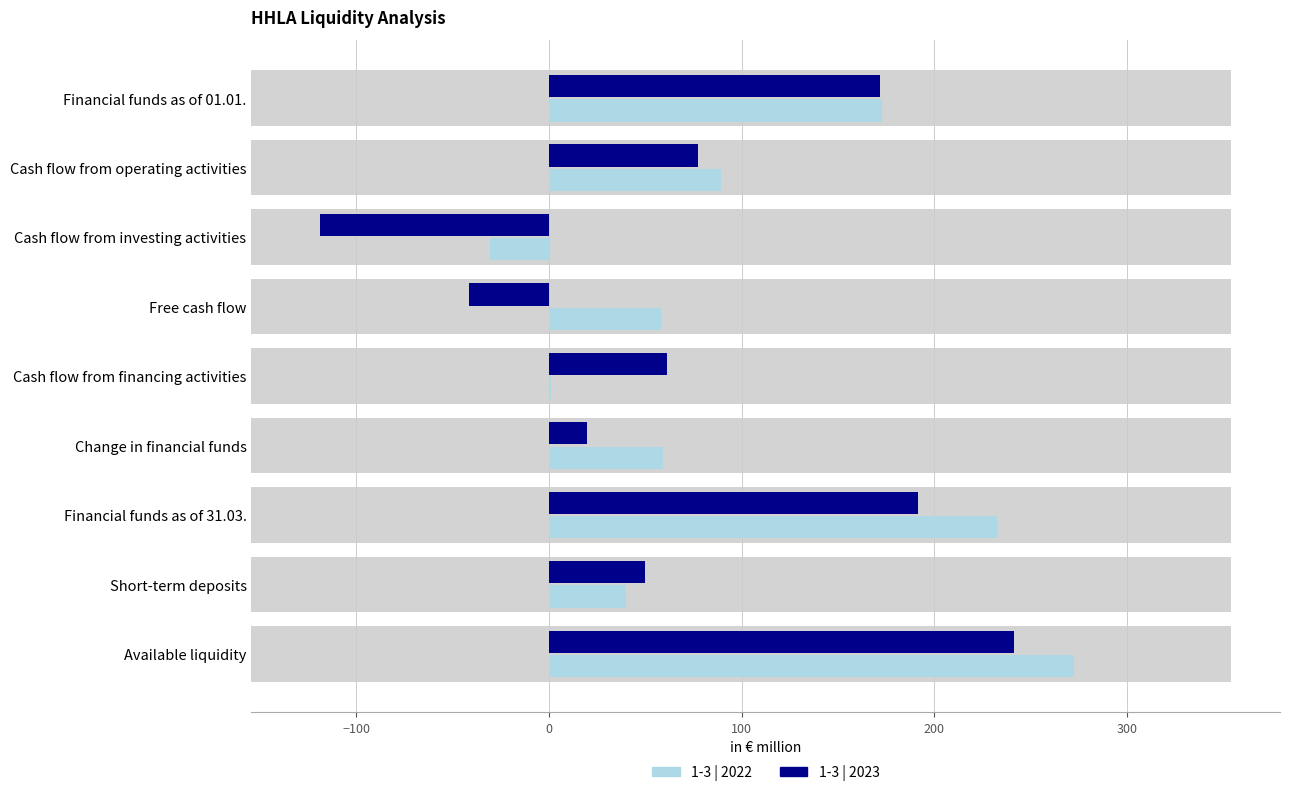

What is the value of the 1-3 | 2022 bar at the 2nd from the left?

89.1